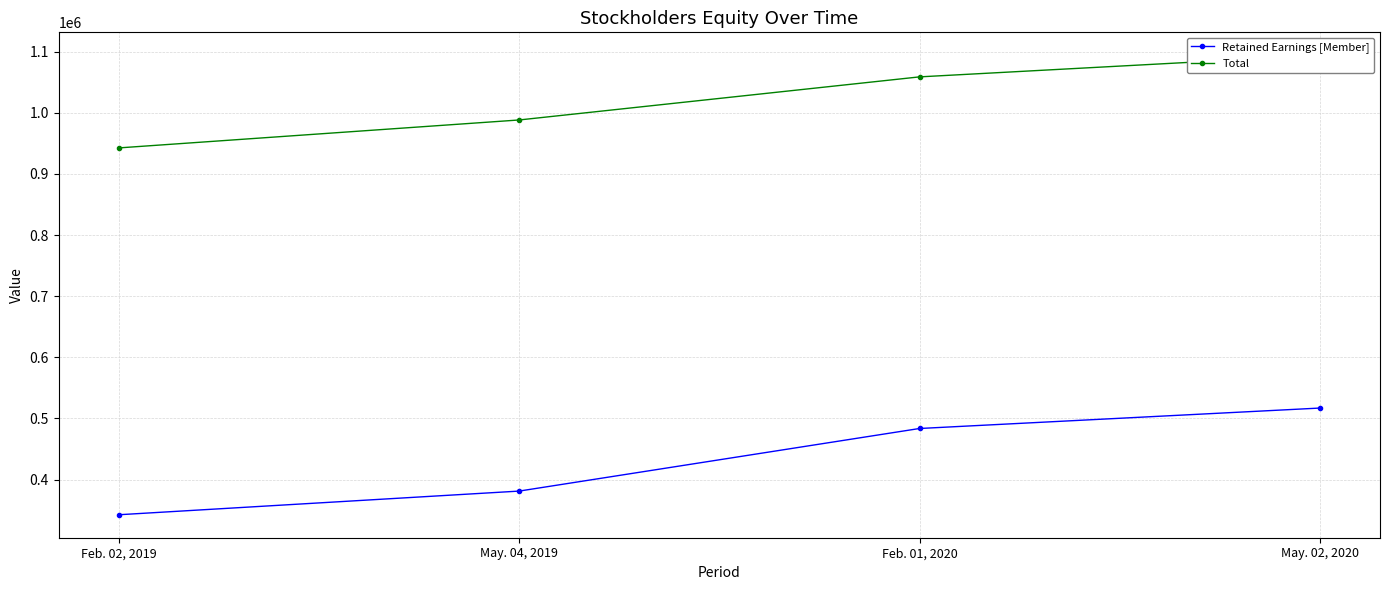

What is the label of the 1st point from the left?

Feb. 02, 2019